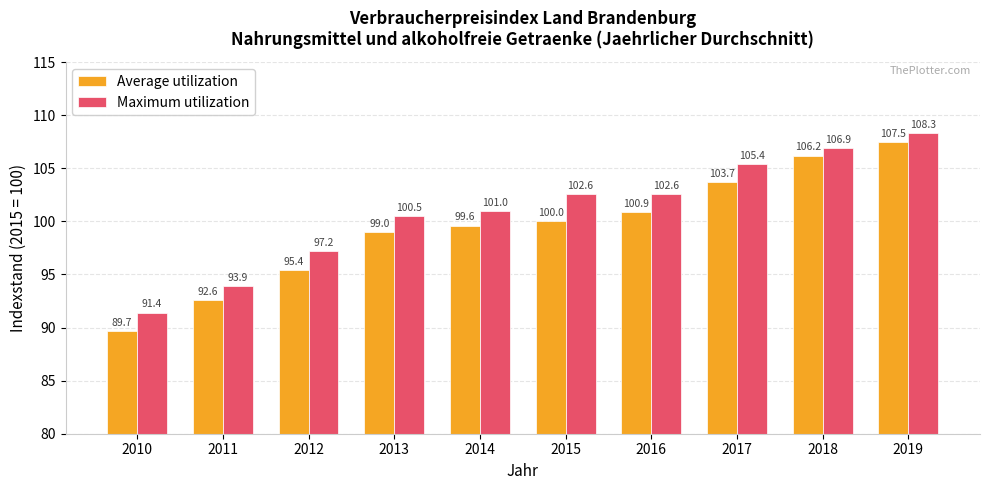

How many bars are there in each group?

2